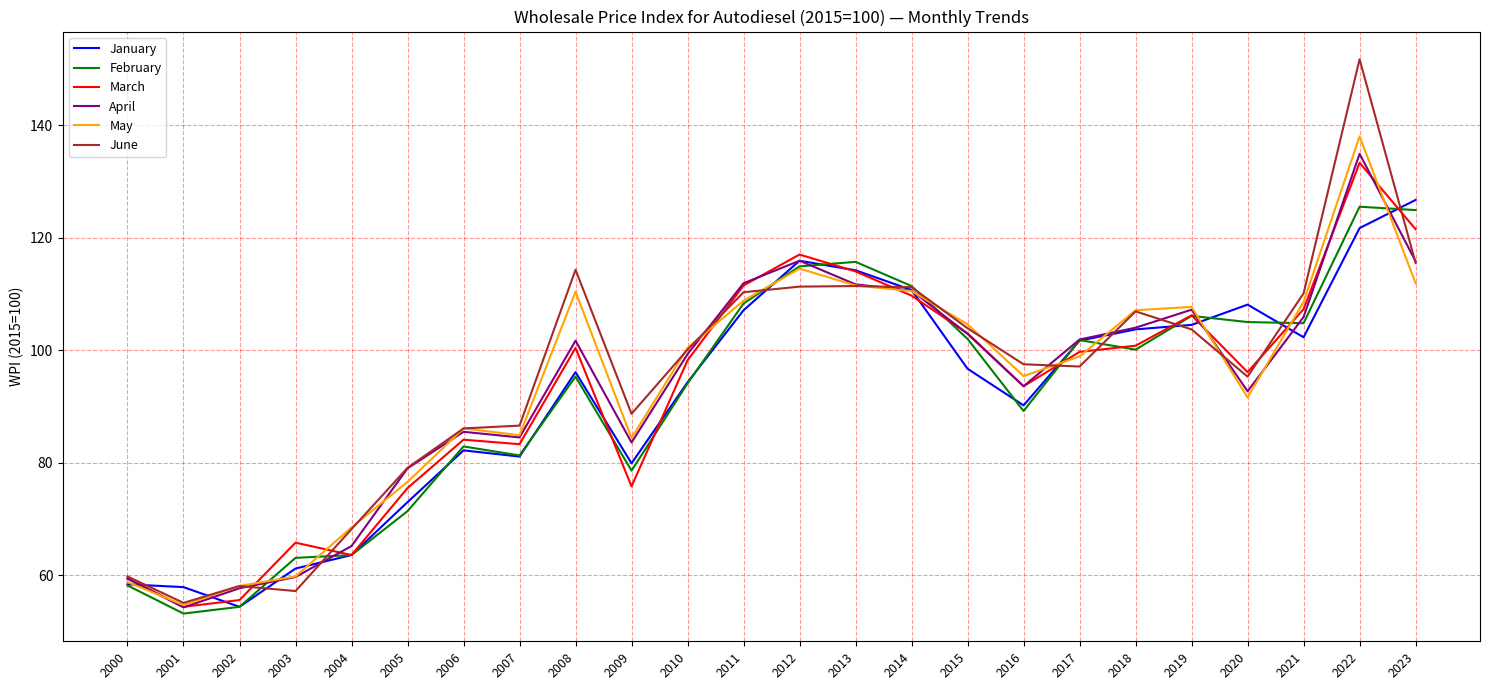

The value of March at 2018 is 100.8. True or false?

True